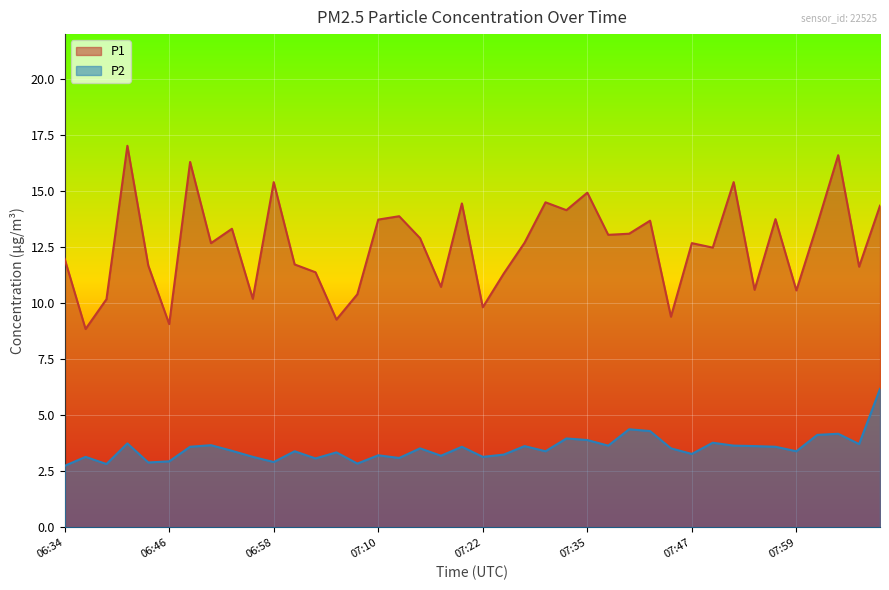

Which series has the largest total across all categories?

P1